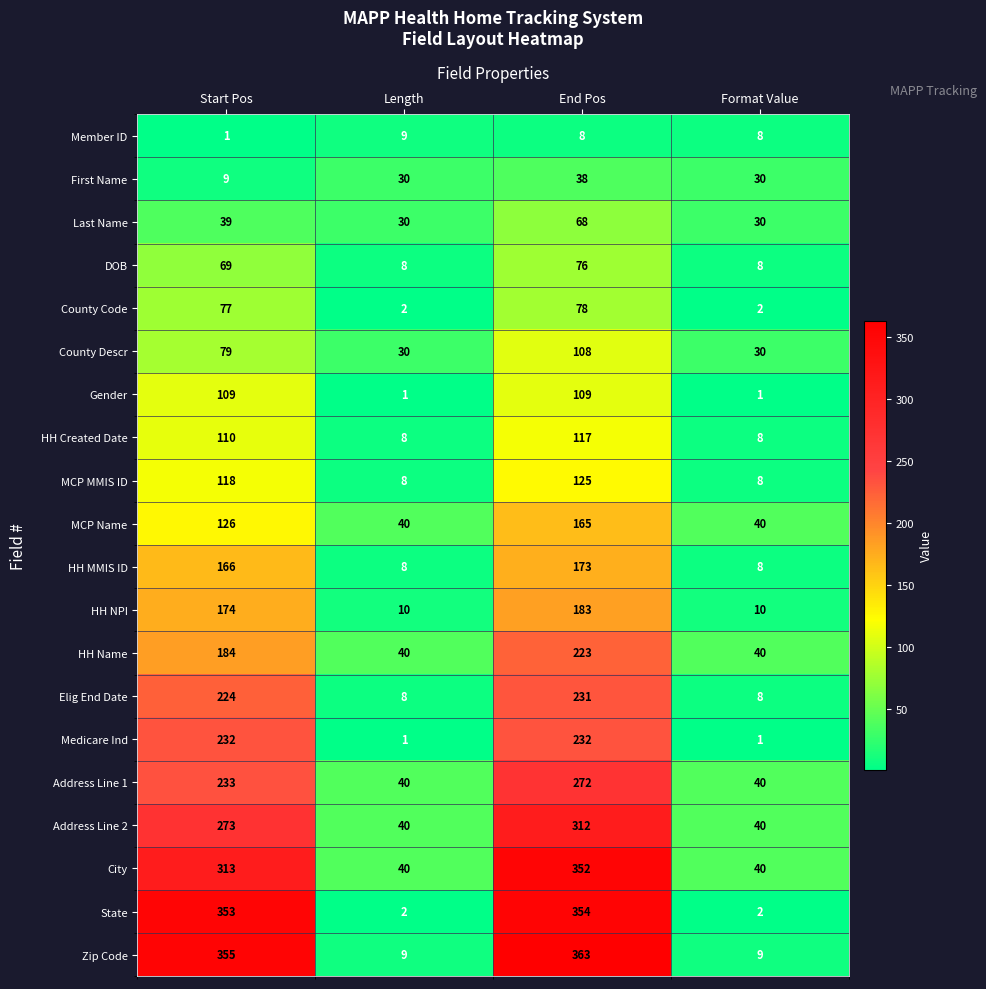

List the series in order of their peak value, lowest first.

Member ID, First Name, Last Name, DOB, County Code, County Descr, Gender, HH Created Date, MCP MMIS ID, MCP Name, HH MMIS ID, HH NPI, HH Name, Elig End Date, Medicare Ind, Address Line 1, Address Line 2, City, State, Zip Code